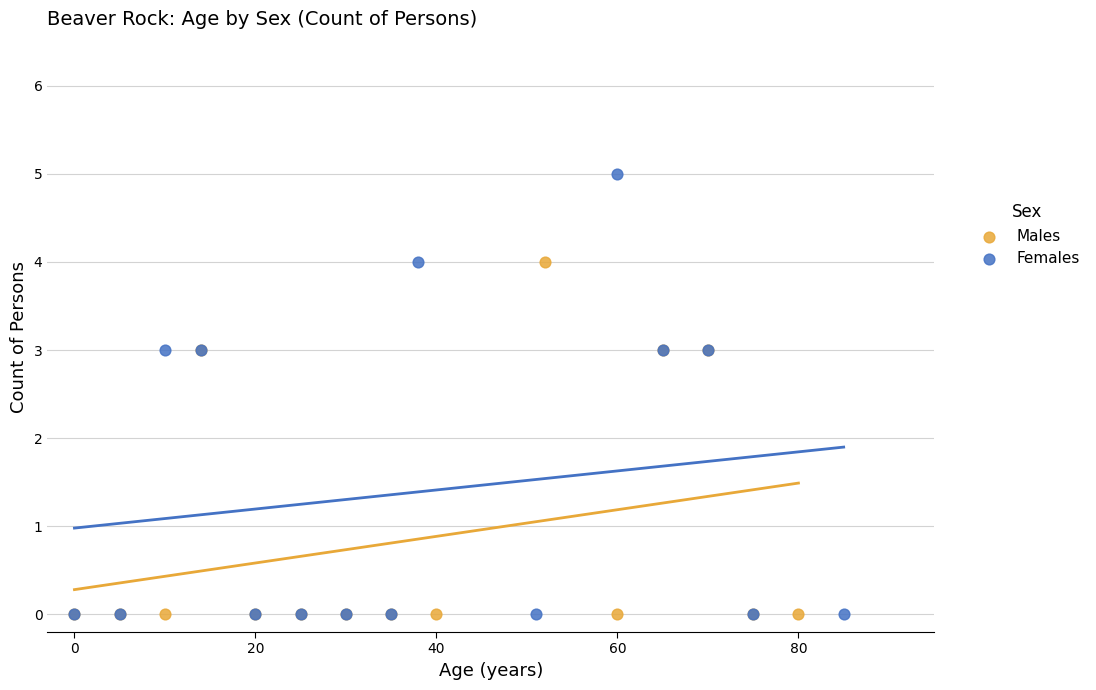

Which series reaches the maximum Y coordinate?

Females